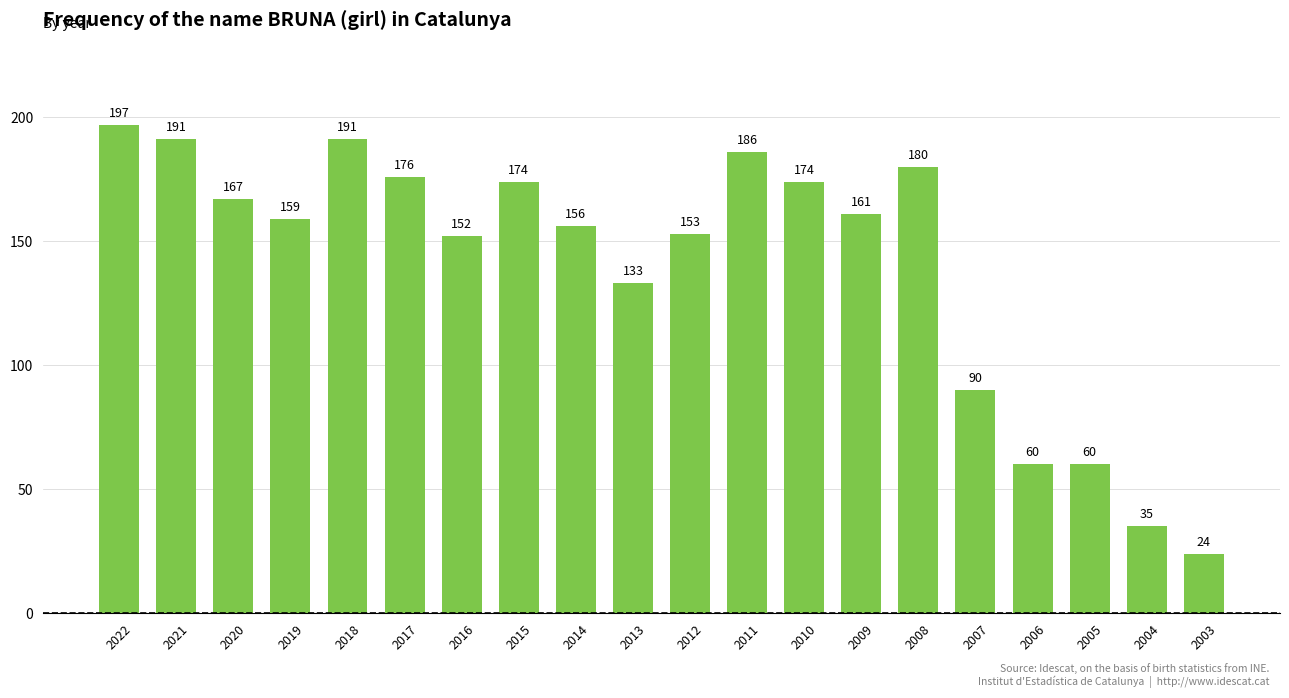

What is the difference between the maximum and minimum values?

173